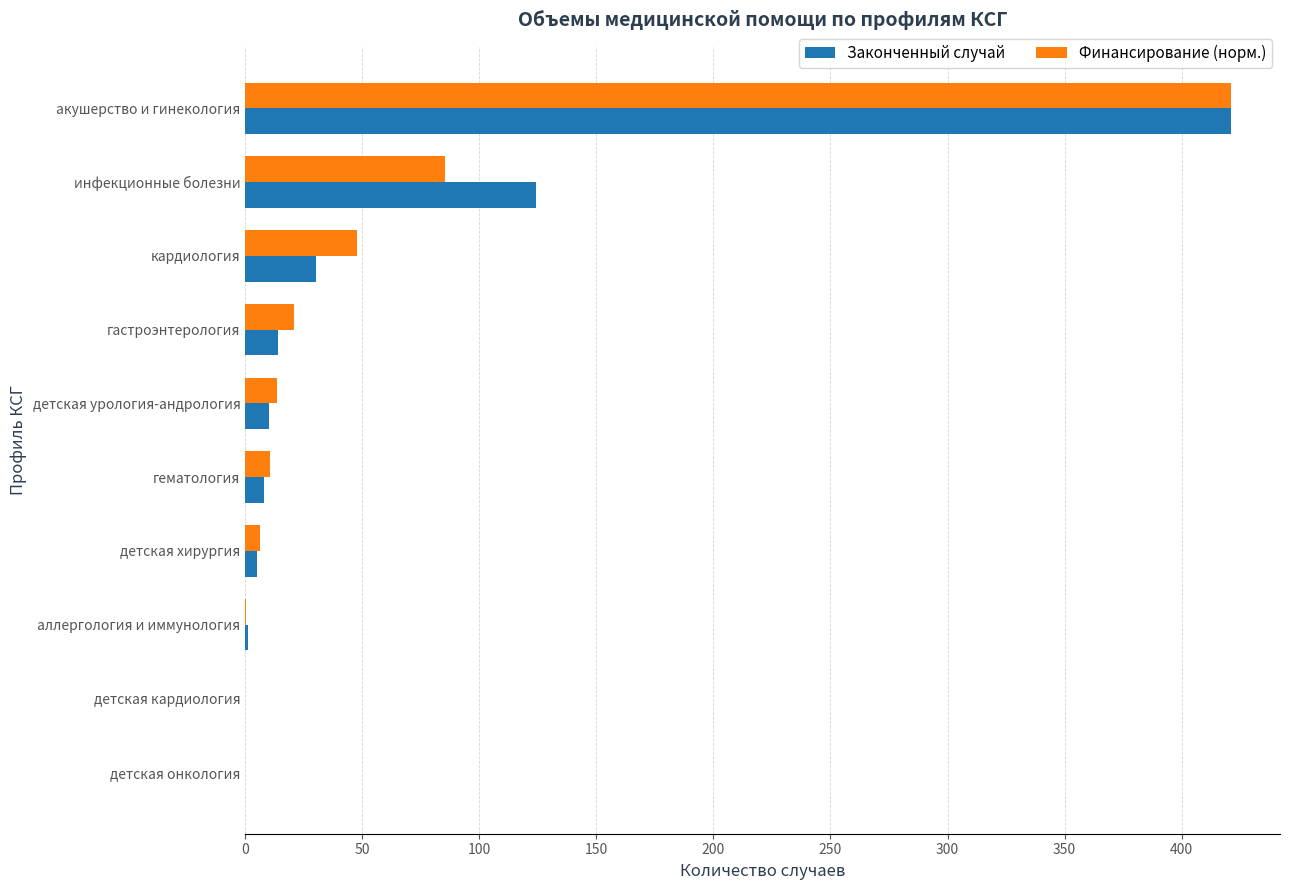

Is the value of Финансирование (норм.) at детская онкология greater than the value of Законченный случай at кардиология?

No